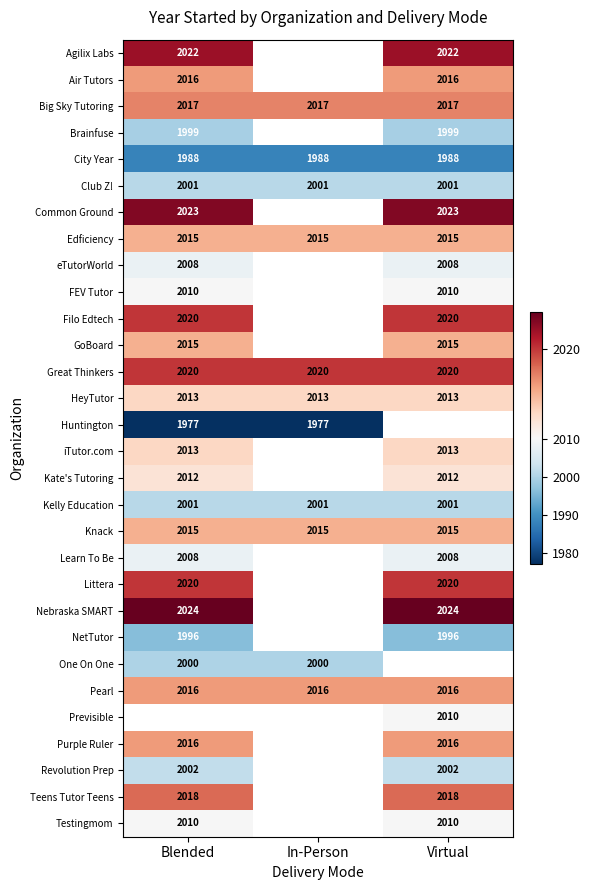

Count the number of categories in the chart.

3